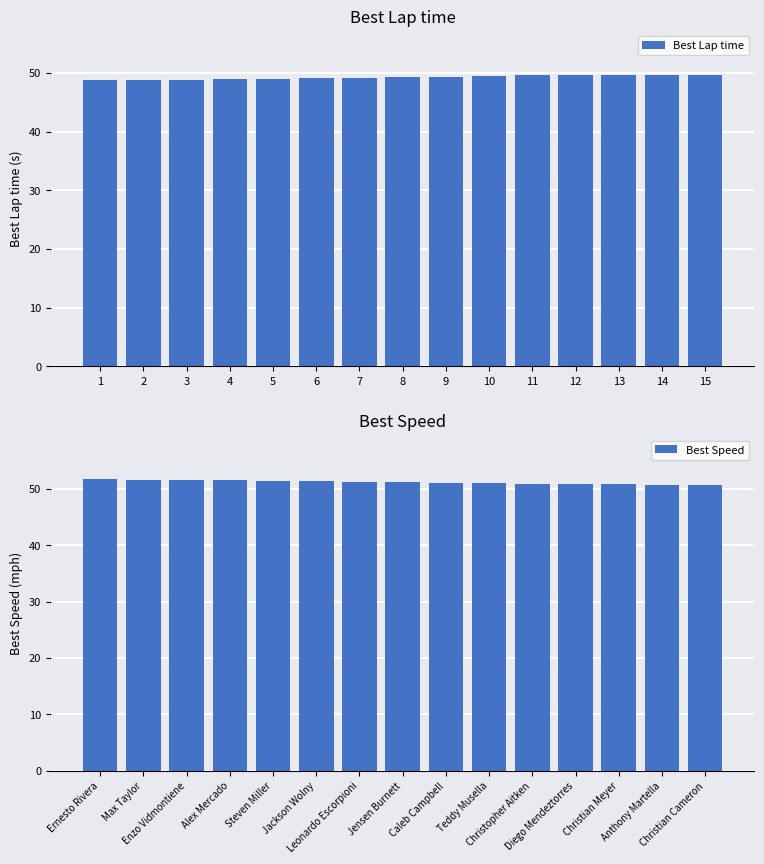

What is the difference between the Best Lap time values at 8 and 7?

0.1